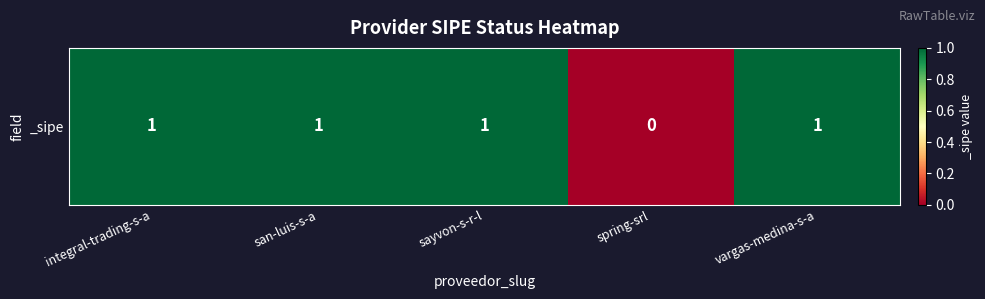

True or false: the data shows 0 at spring-srl.

False